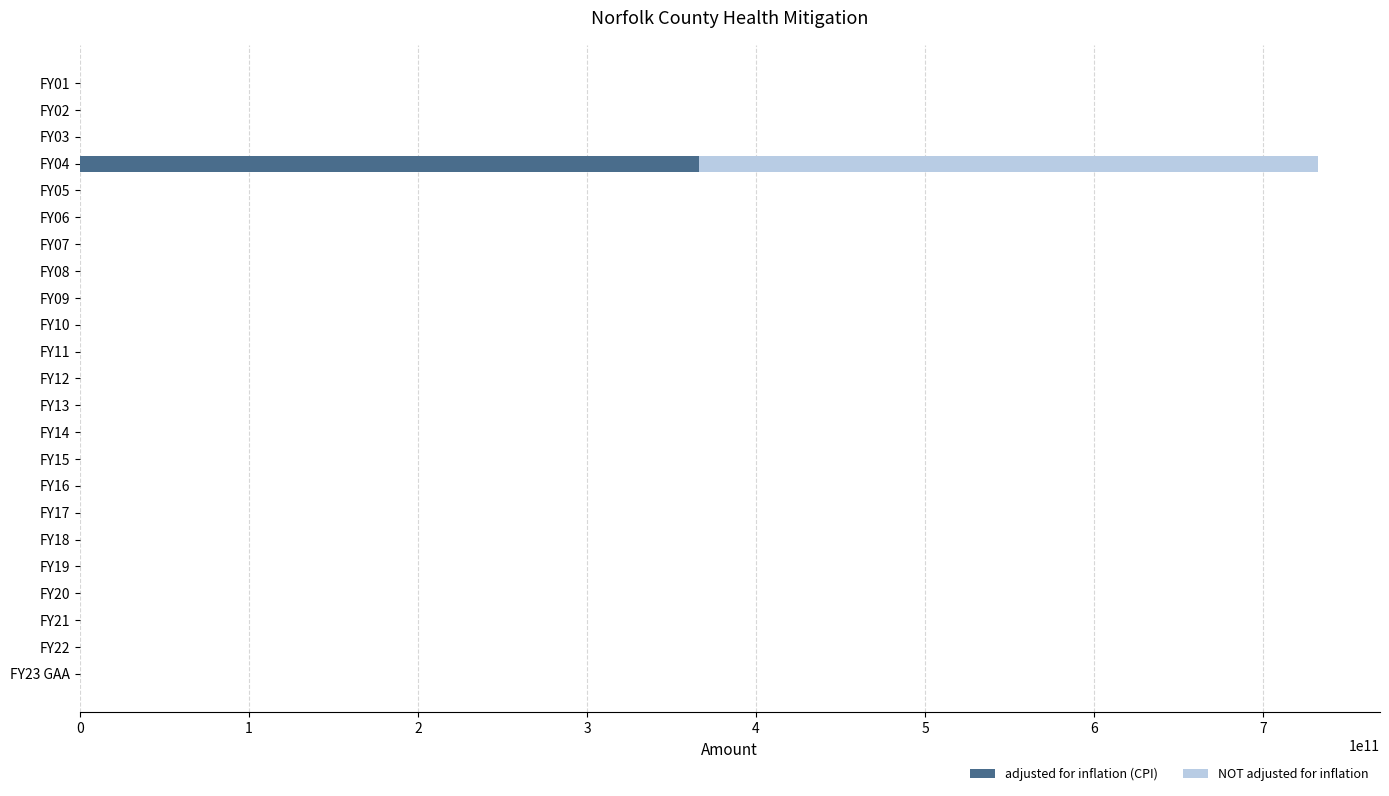

At which category is the sum across all series the highest?

FY04